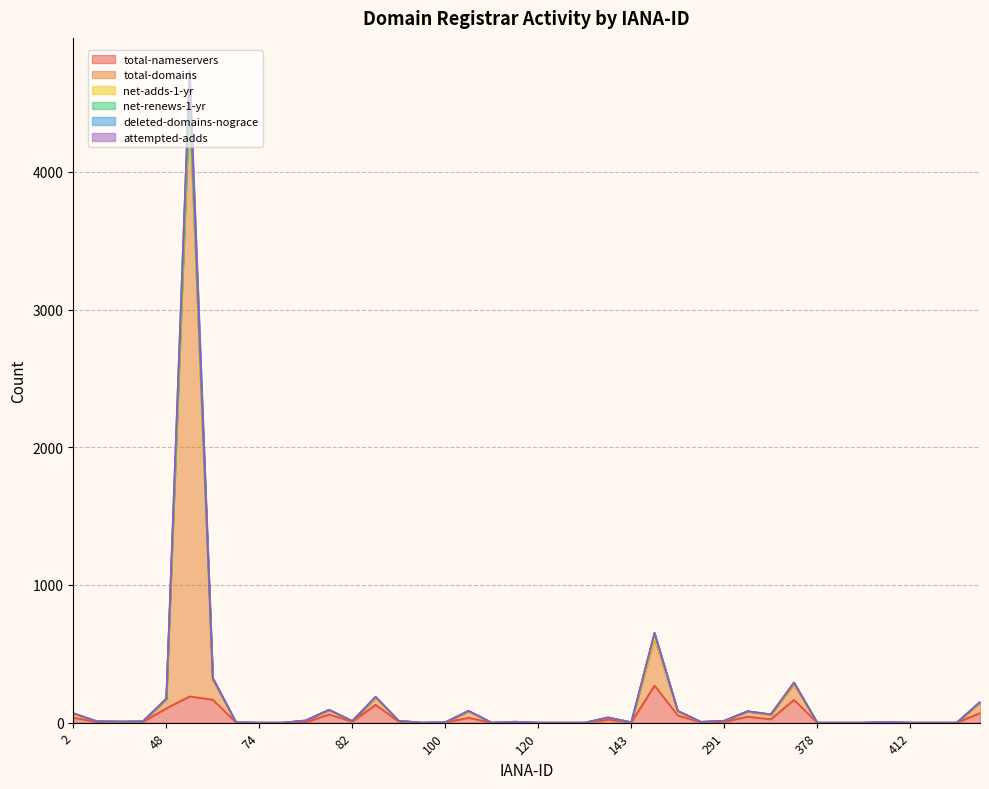

What is the greatest value displayed?

4551